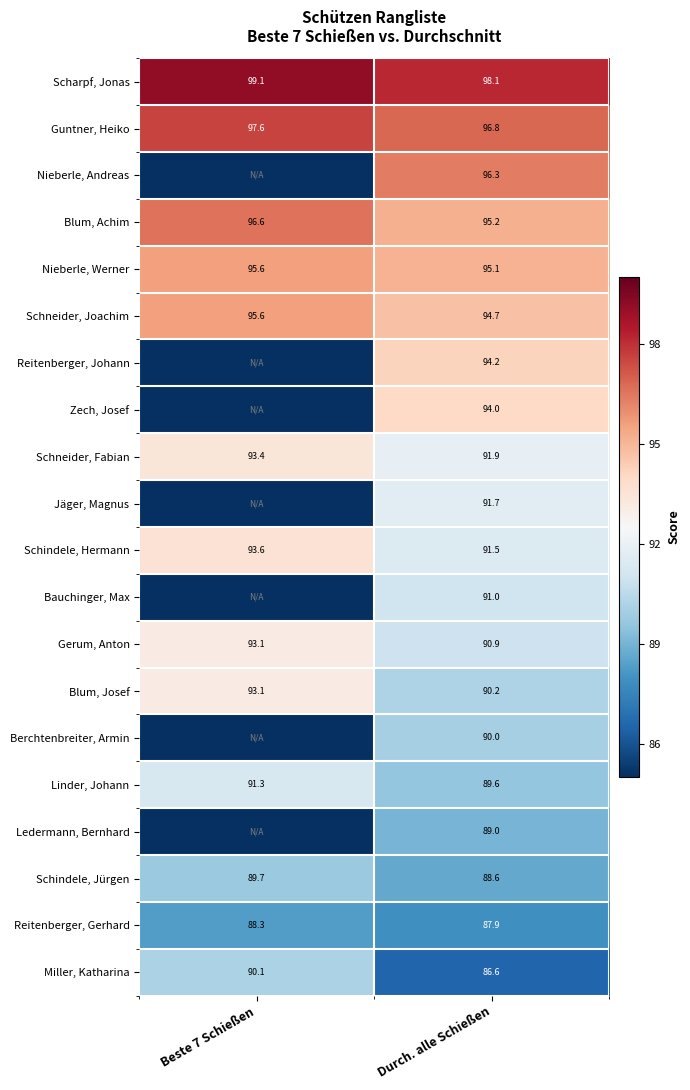

Rank the categories by Scharpf, Jonas value from highest to lowest.

Beste 7 Schießen, Durch. alle Schießen